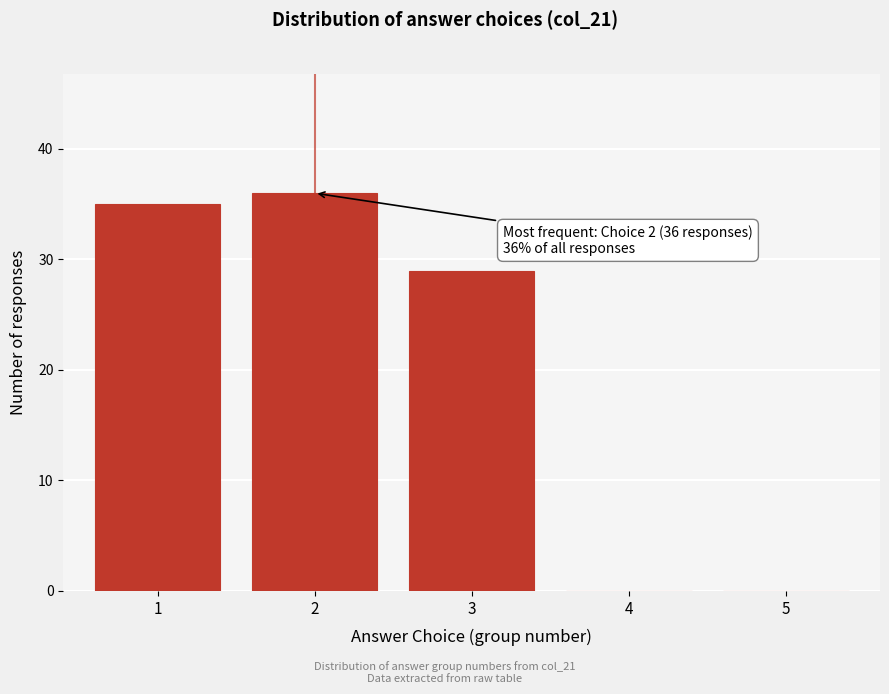

Reading left to right, transcribe all the data shown in this chart.

1=35	2=36	3=29	4=0	5=0